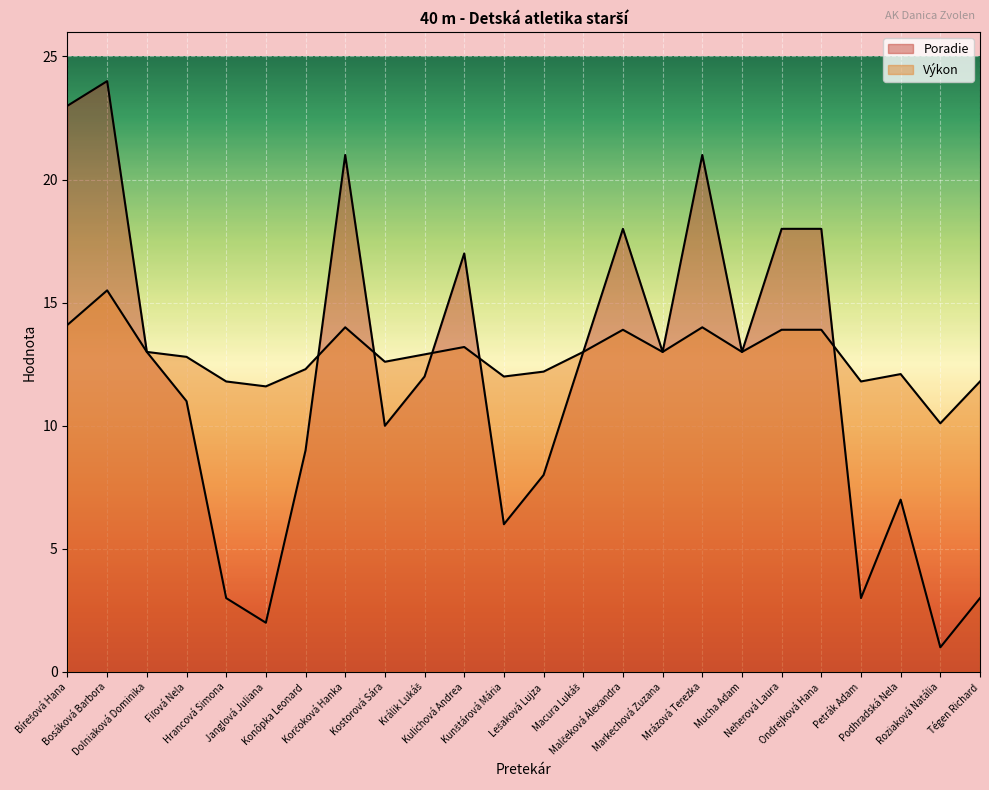

At which category is the sum across all series the highest?

Bosáková Barbora